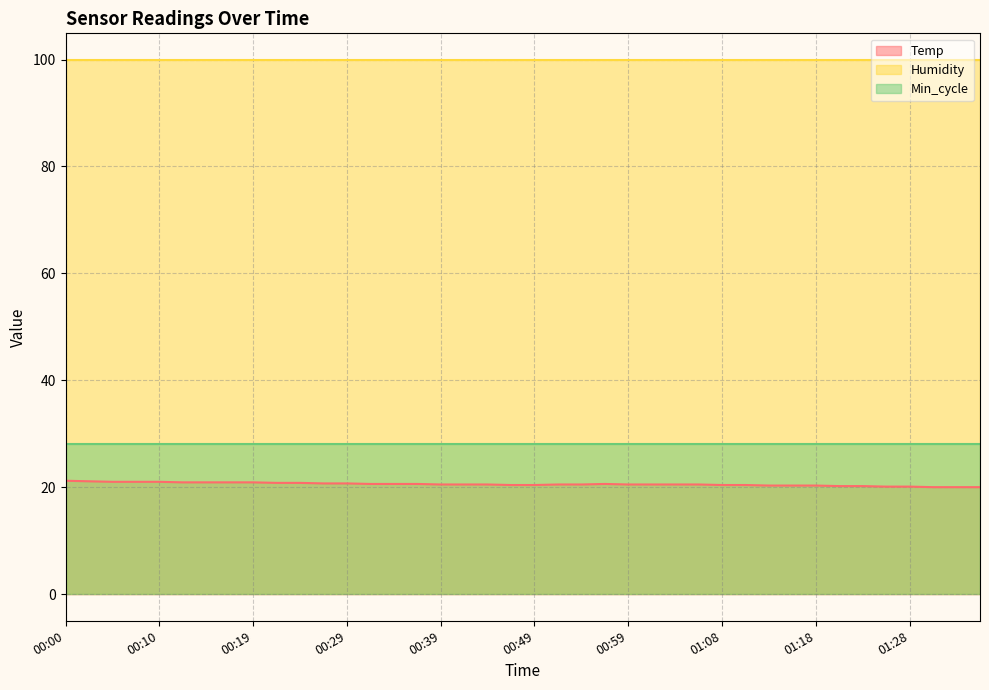

At 01:36, list the series in order from largest to smallest.

Humidity, Min_cycle, Temp